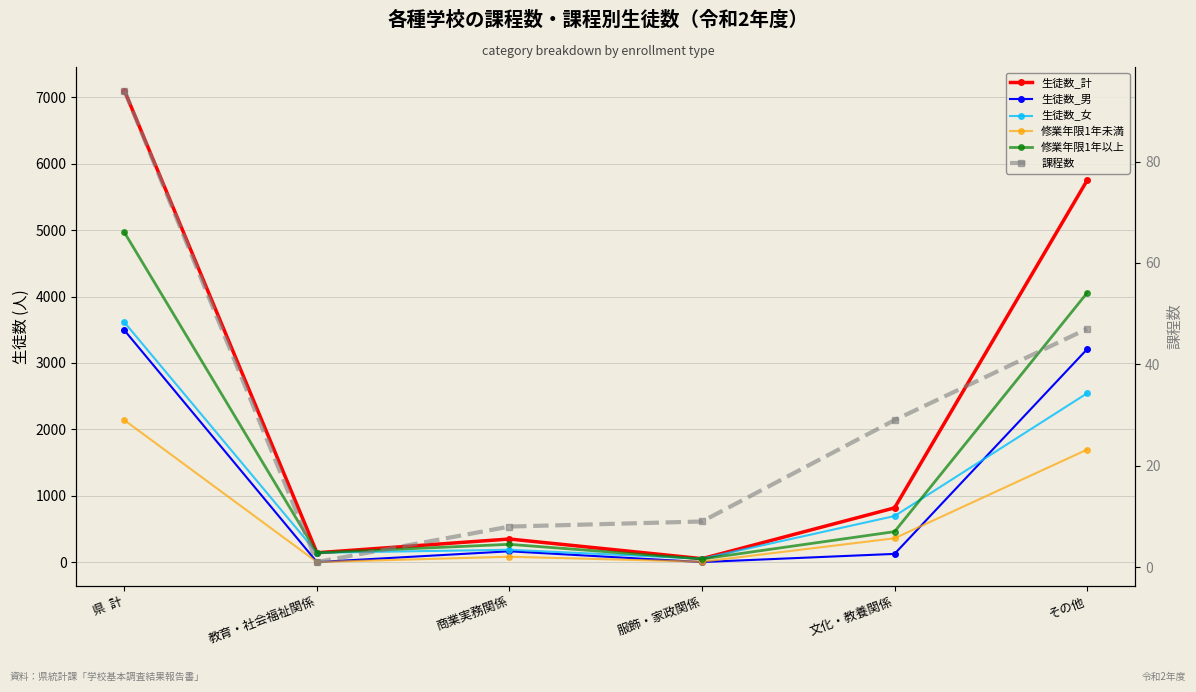

At which label does 生徒数_女 first exceed 693?

県  計